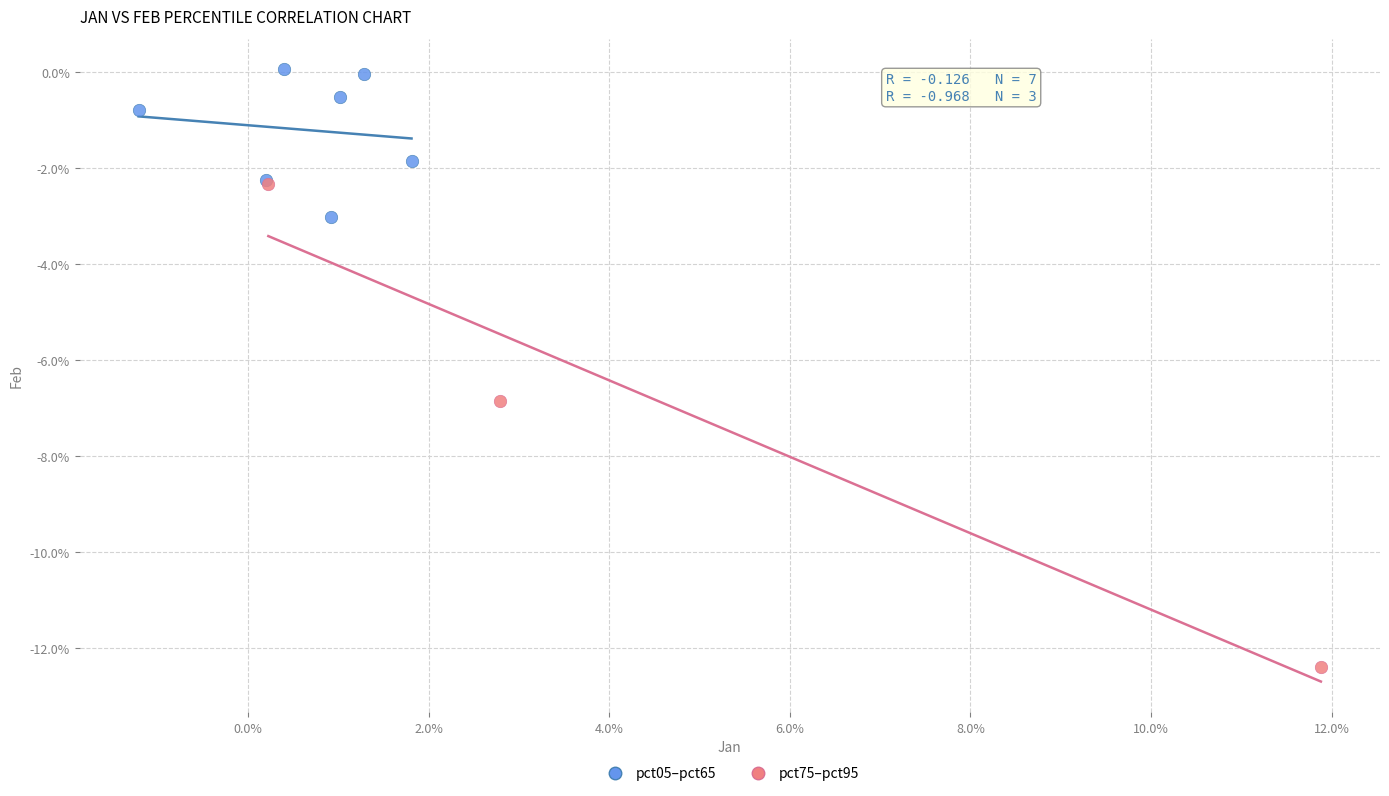

What are all the series names shown in the legend?

pct05–pct65, pct75–pct95